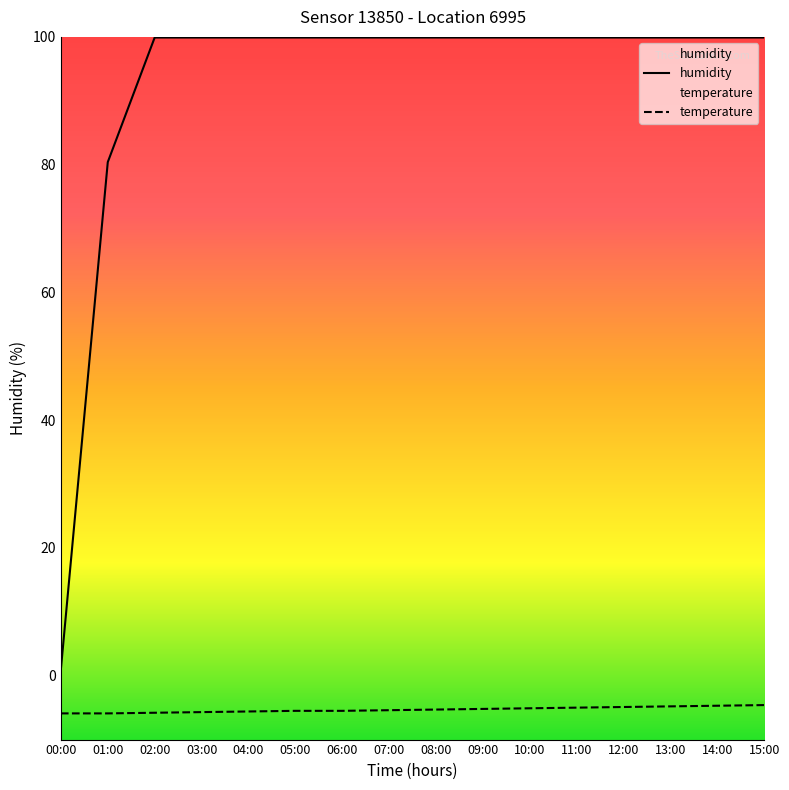

What is the difference between the maximum and minimum values in the temperature series?

1.3